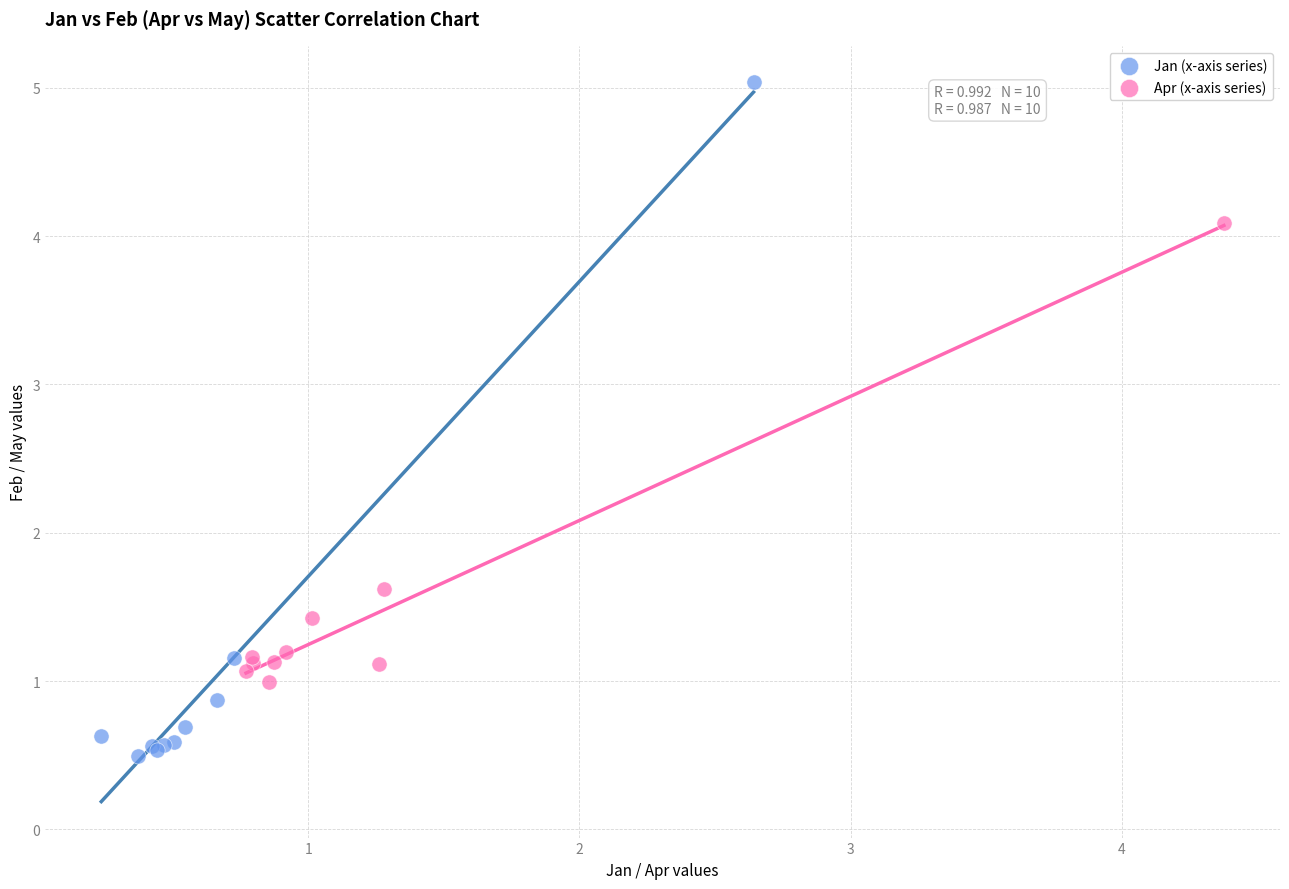

Which series has the widest spread of Y values?

Jan (x-axis series)